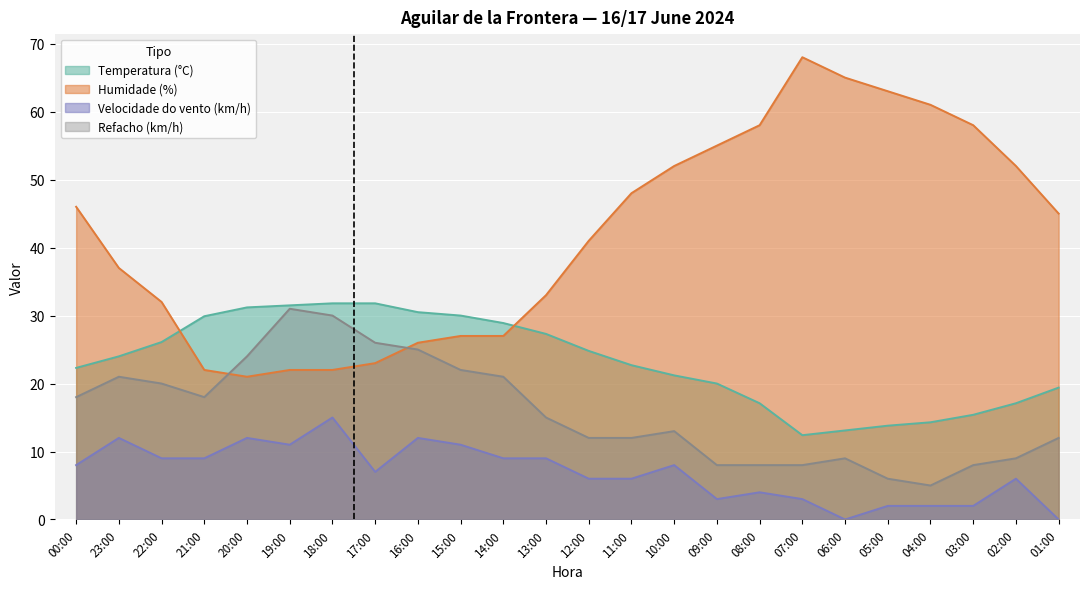

Where is the first local minimum for Humidade (%)?

20:00